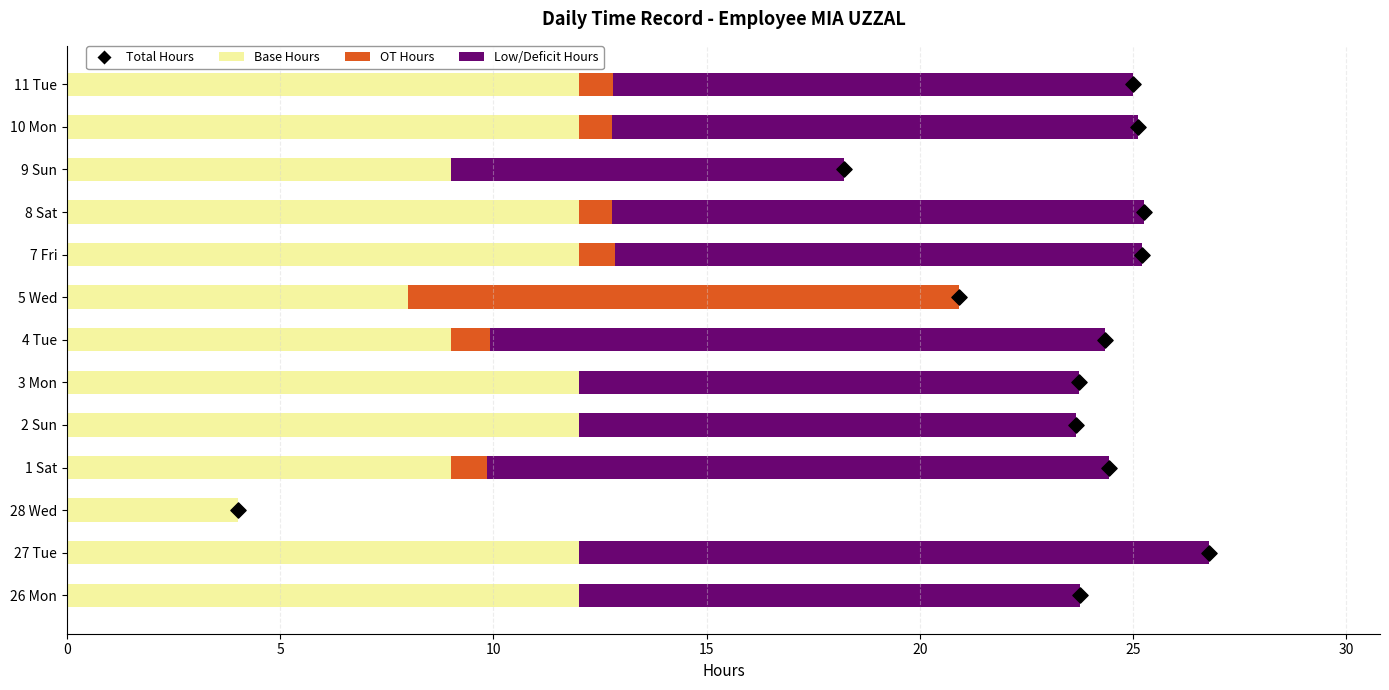

Which series has the widest spread of Y values?

Low/Deficit Hours